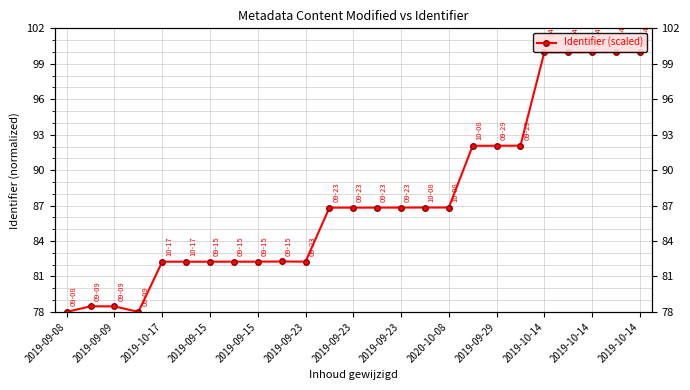

What is the difference between the maximum and minimum values?

22.0